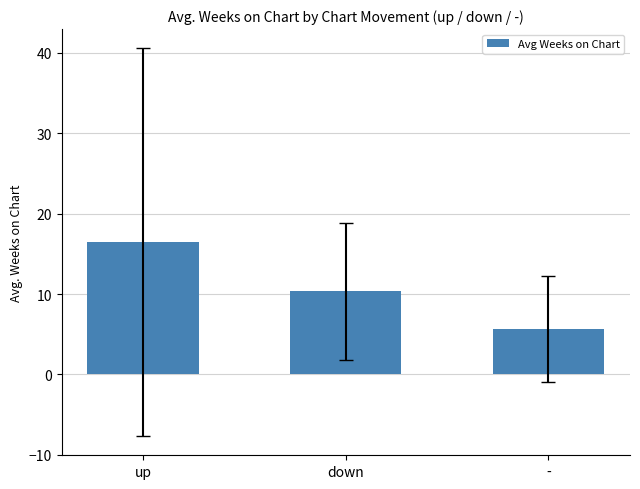

What is the difference between the maximum and minimum values?

10.8